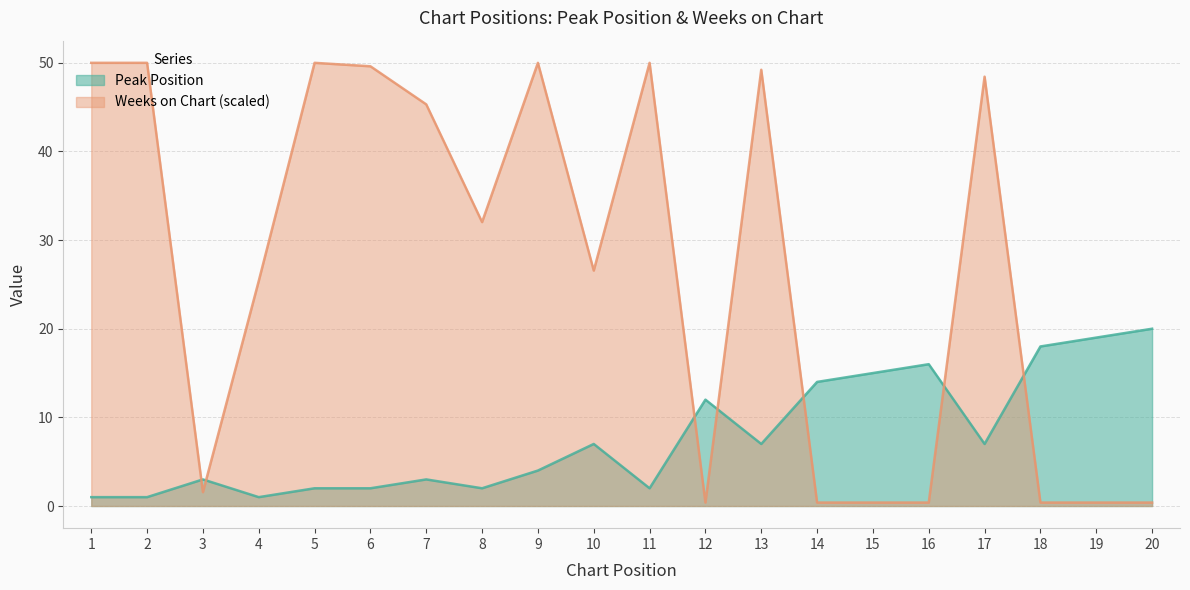

Read the Weeks on Chart value at 20.

0.4